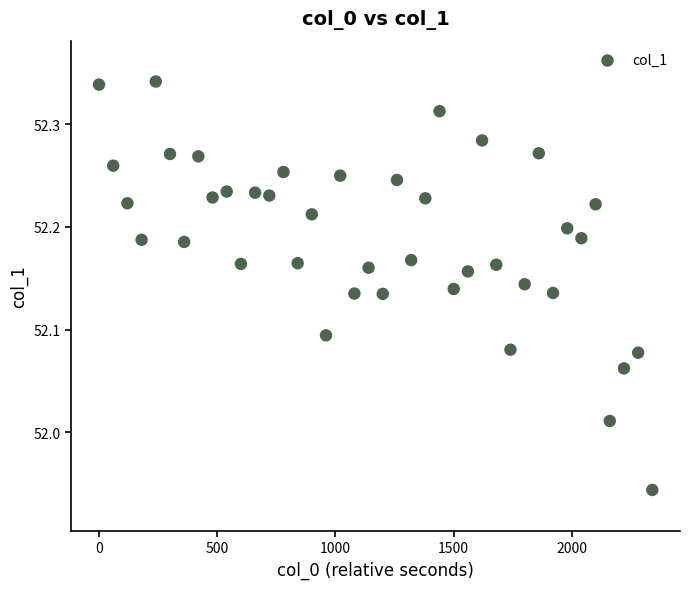

What is the range of Y values (max minus min)?

0.4